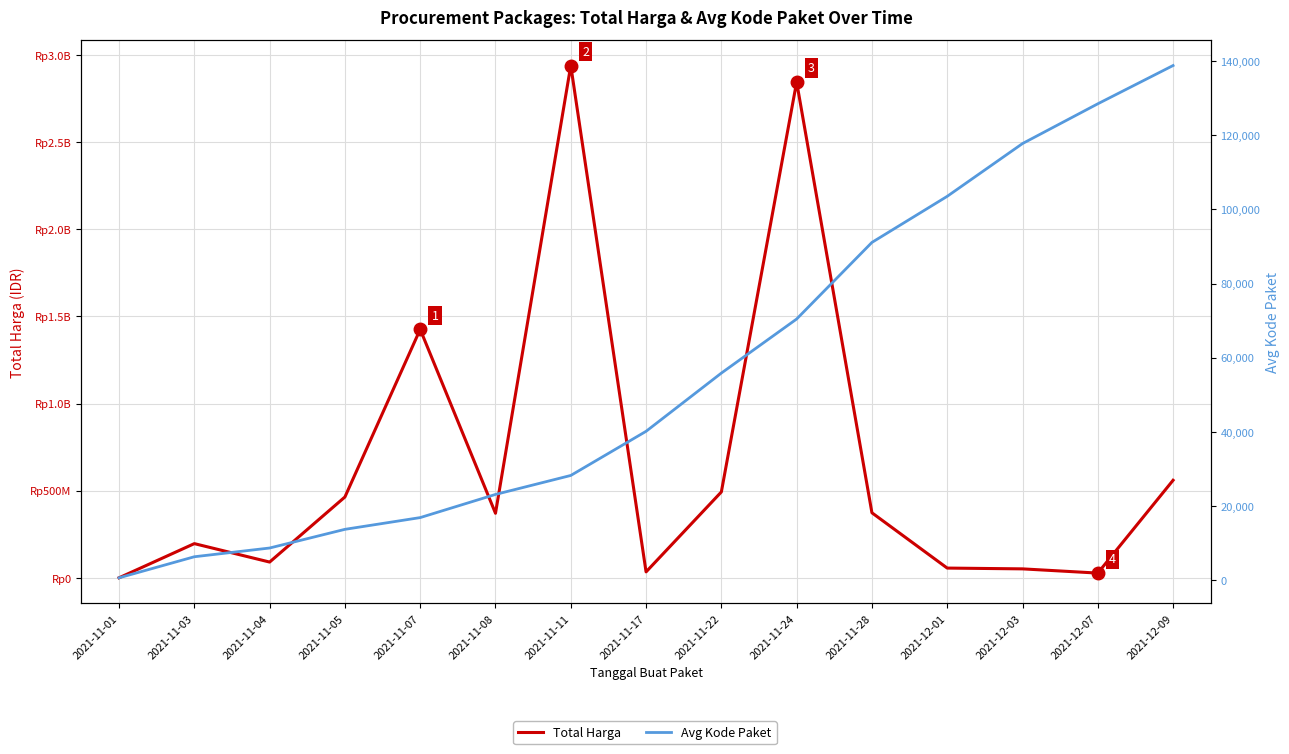

Reading left to right, extract all data points from this chart.

Total Harga: 333600.0	196413270.0	90672075.0	464002100.0	1425867900.0	370566300.0	2939433240.0	34292000.0	493000000.0	2844926100.0	373404000.0	56152800.0	51601000.0	27412000.0	559971000.0
Avg Kode Paket: 569.5	6254.0	8611.2	13652.0	16823.0	23072.7	28195.7	40112.0	55826.0	70422.3	91101.0	103541.0	117783.0	128516.0	138846.5